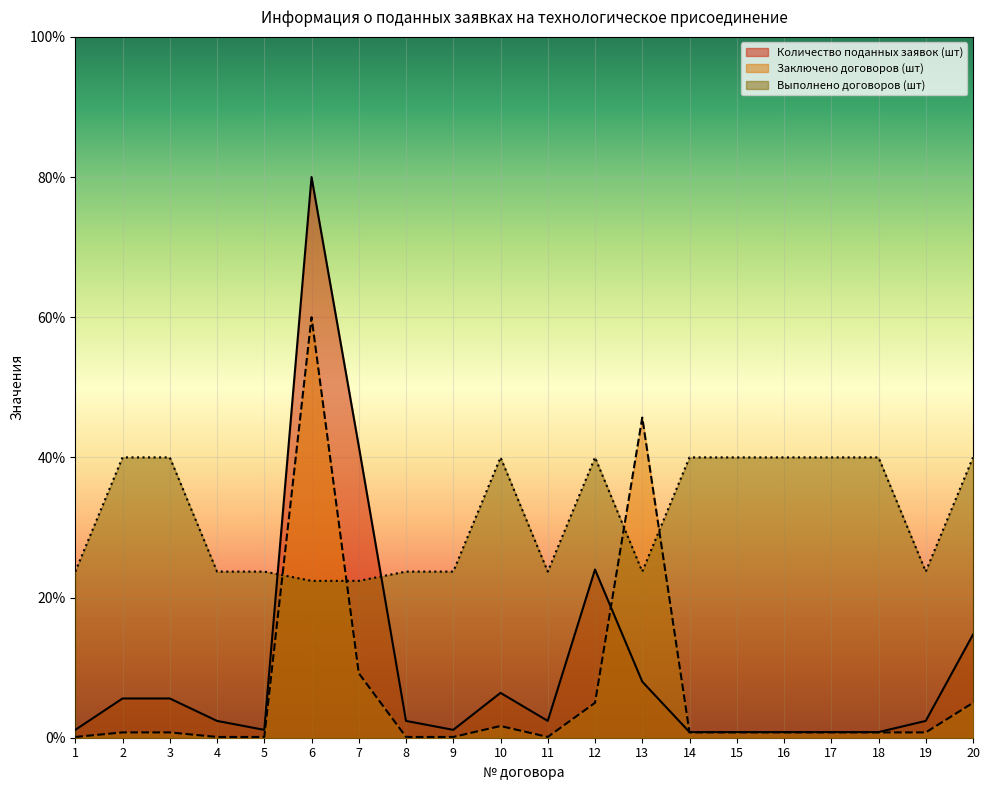

What is the value of the Выполнено договоров (шт) point at the 8th from the left?

23.7